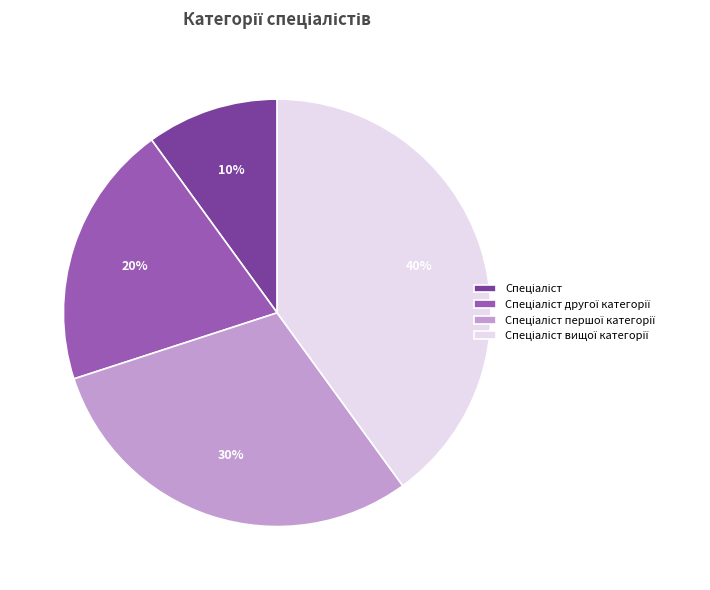

Is there any slice that represents more than half of the pie?

No